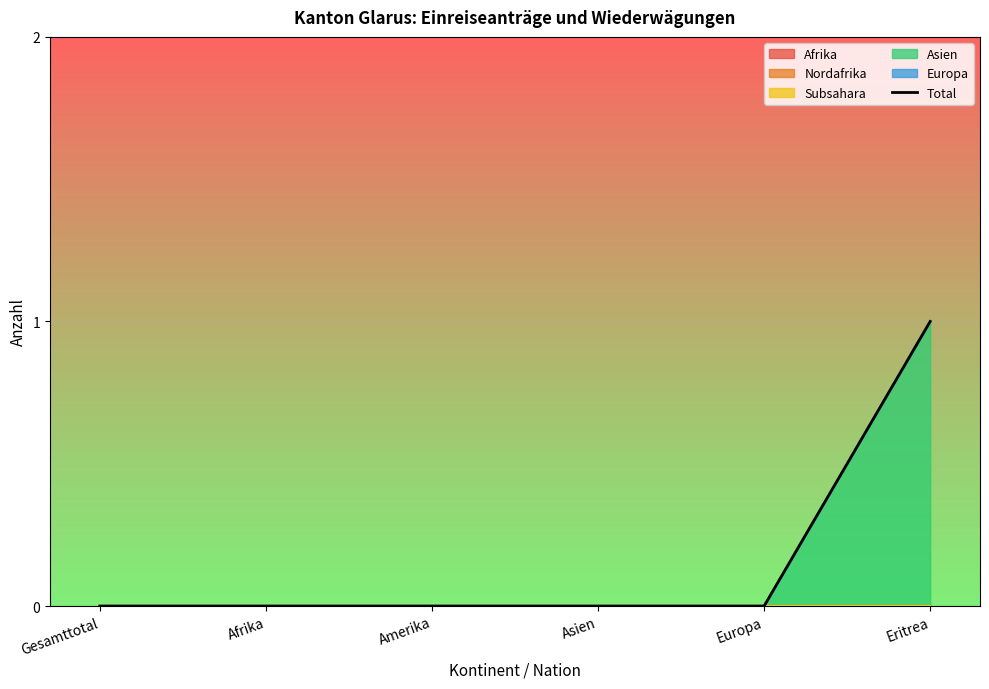

List the labels in order of value, smallest first.

Gesamttotal, Afrika, Amerika, Asien, Europa, Eritrea